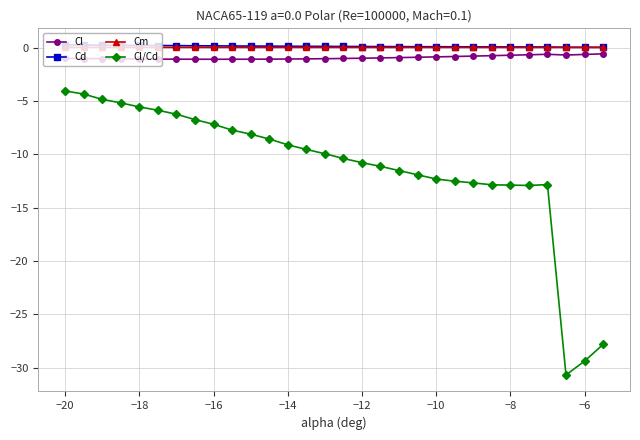

True or false: Cl/Cd and Cl intersect in this chart.

False